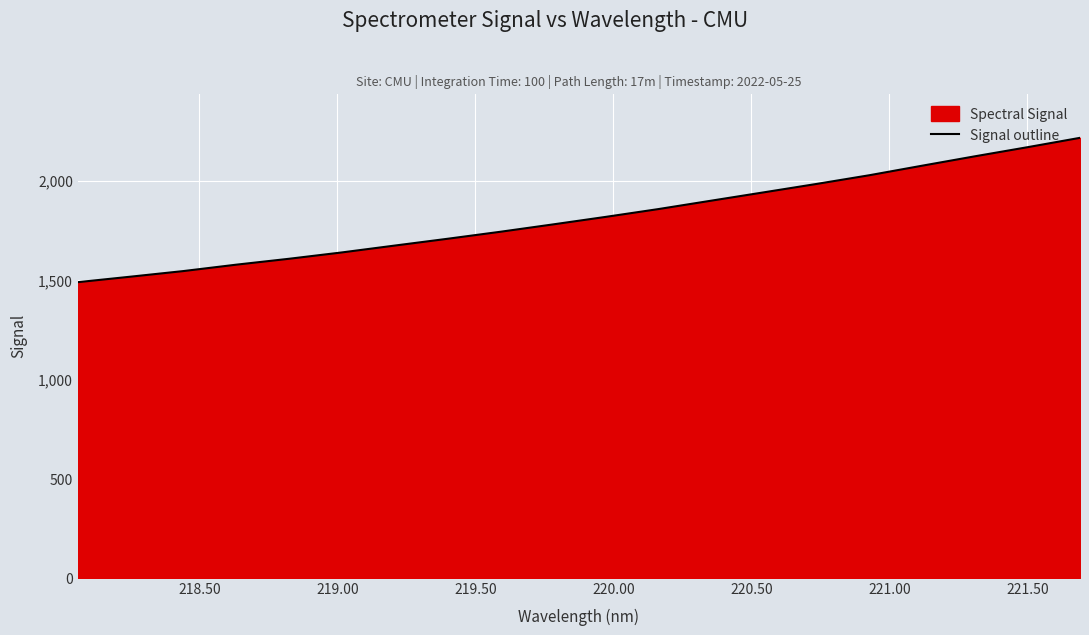

What is the difference between the maximum and minimum values?

726.9